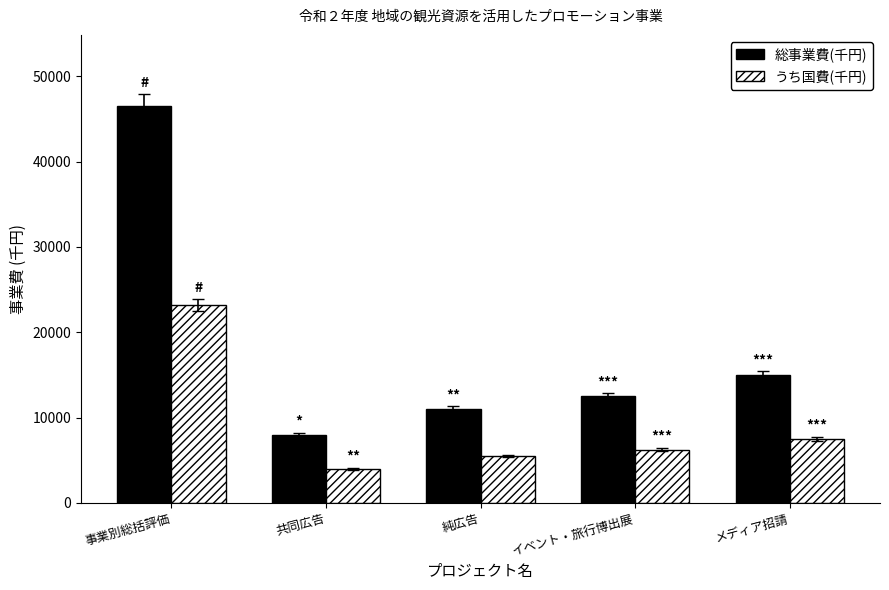

What is the label of the 2nd bar from the right?

イベント・旅行博出展